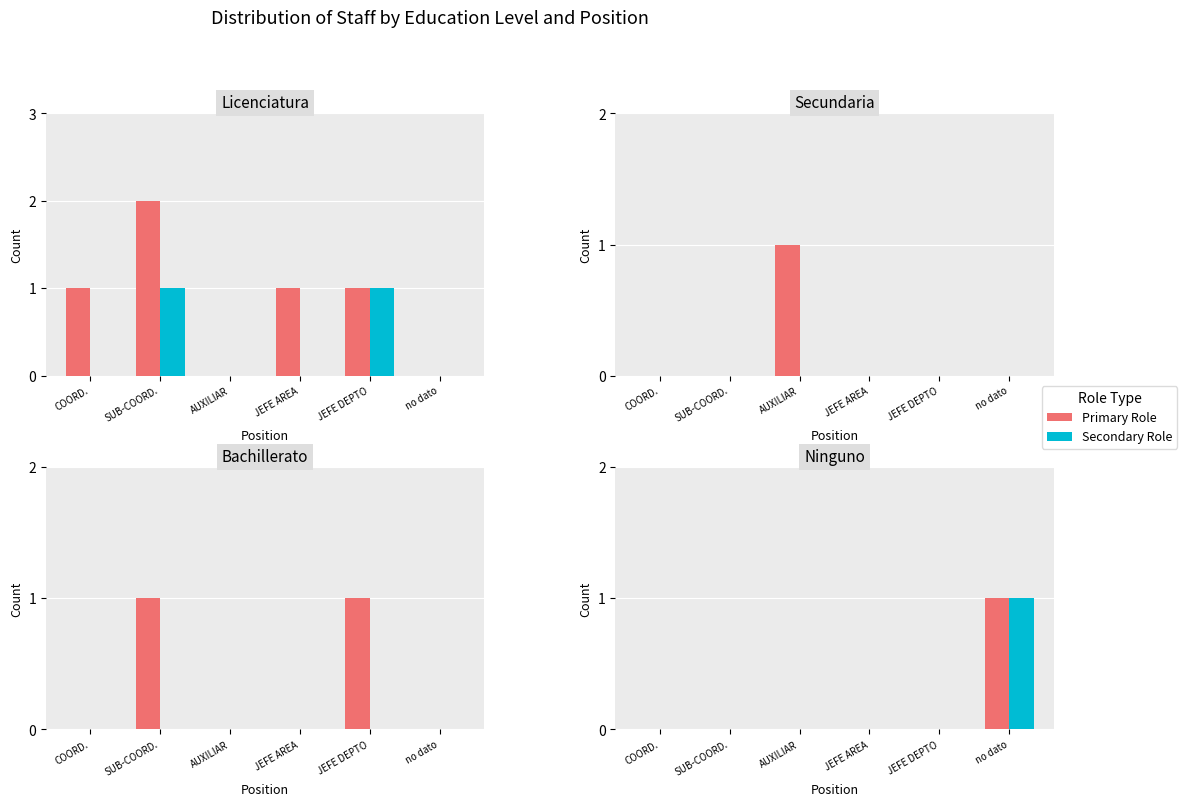

At which category does the chart reach its minimum across all series?

COORD.